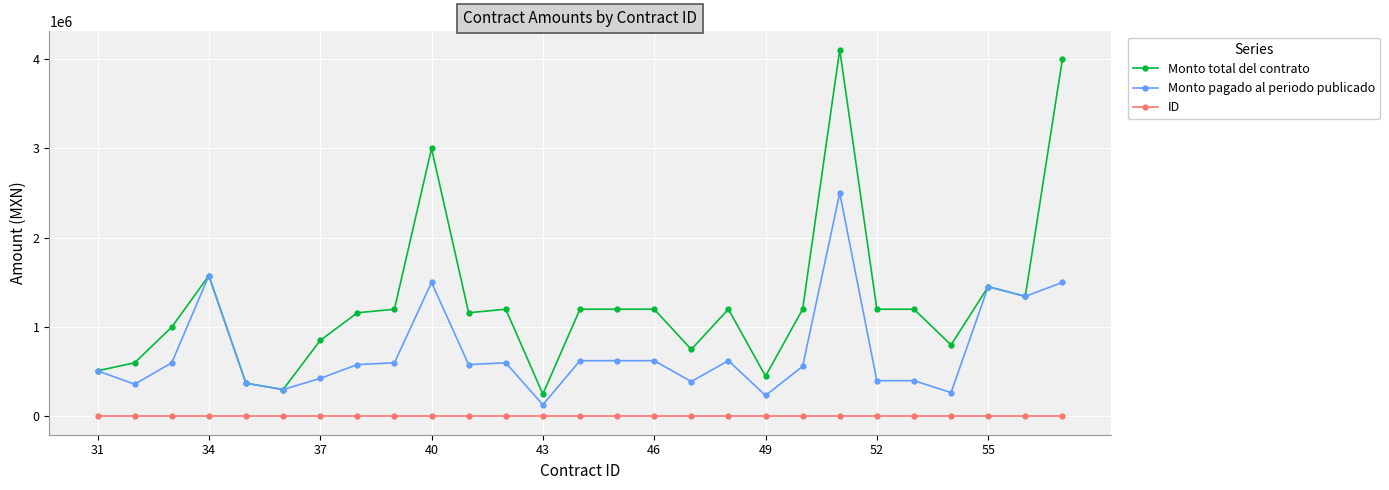

True or false: Monto pagado al periodo publicado has more than 1 interior local peaks.

True